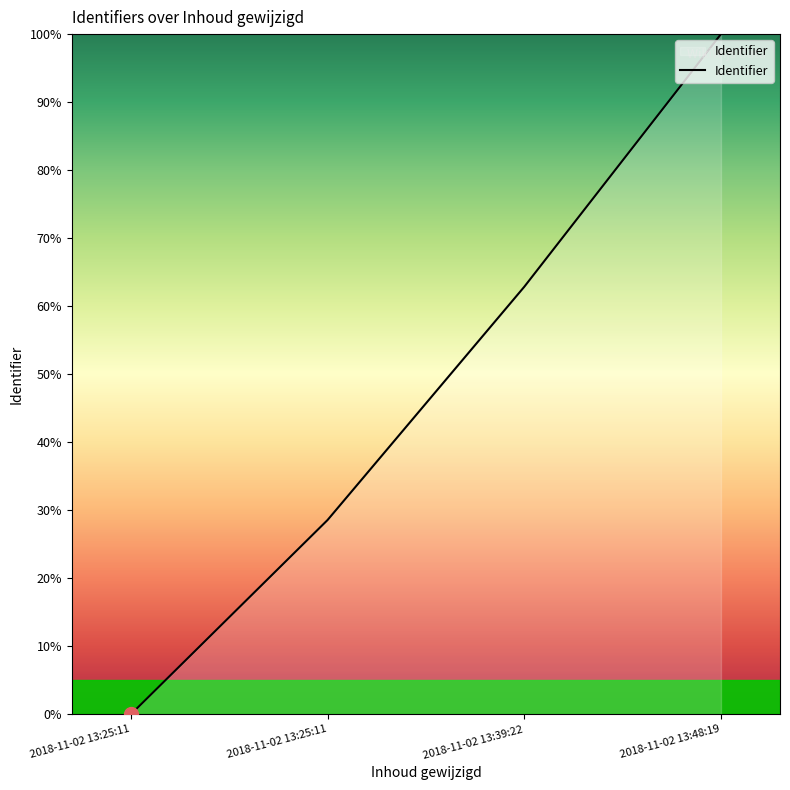

How many categories are shown in the chart?

4